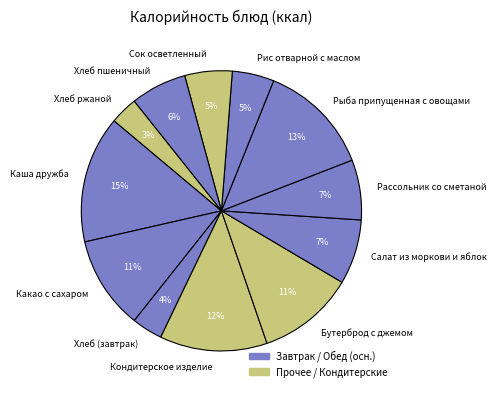

True or false: Хлеб (завтрак) accounts for 4% of the total.

True